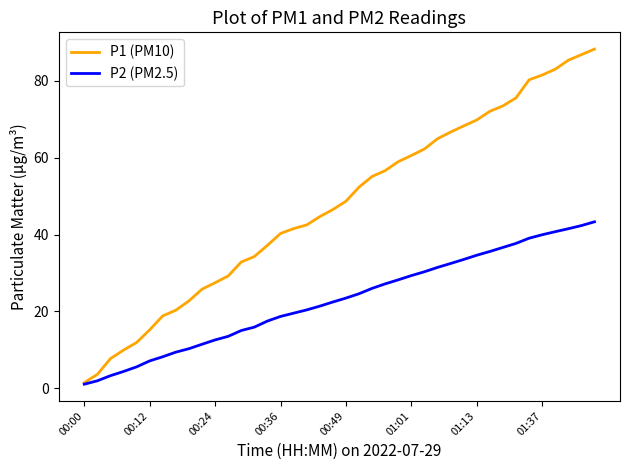

What is the difference between the maximum and minimum values in the P1 (PM10) series?

86.8